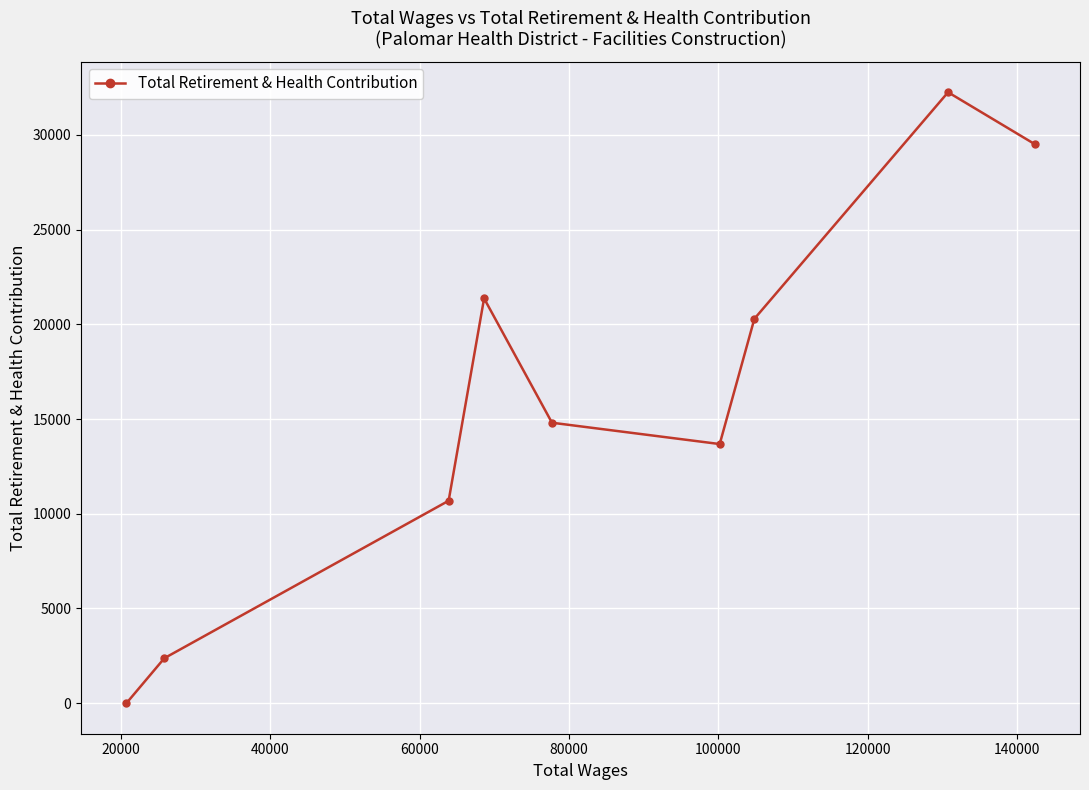

True or false: the data has more than 0 interior local peaks.

True